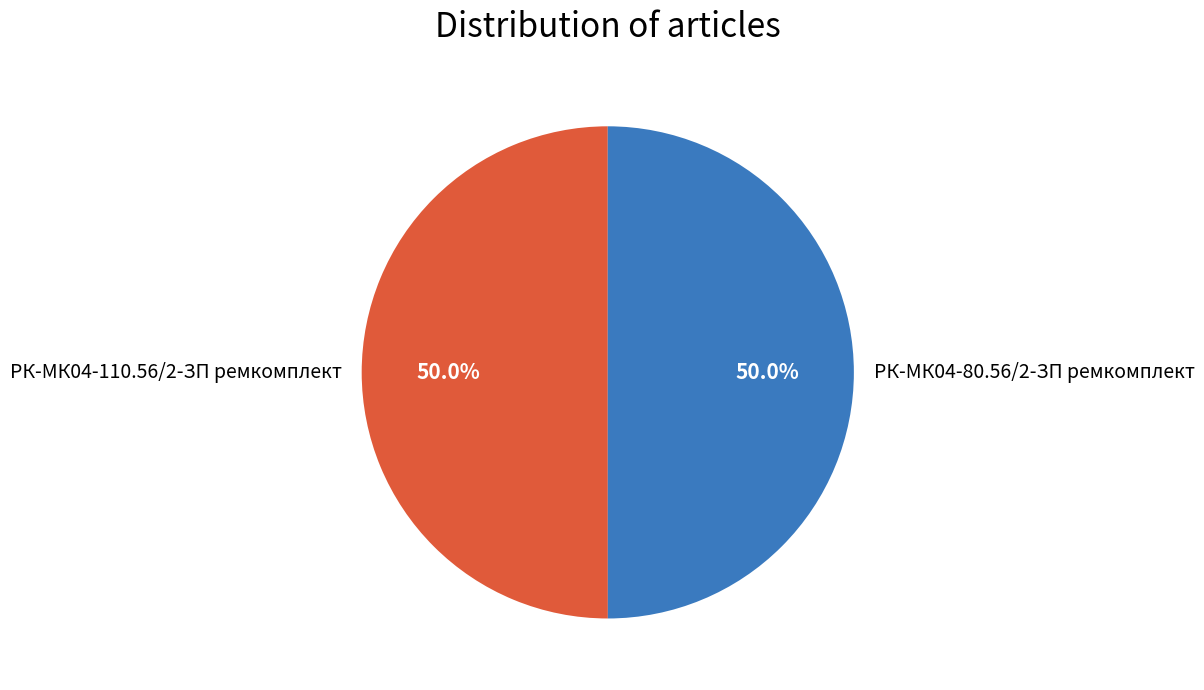

Is it true that РК-МК04-110.56/2-ЗП ремкомплект is 37% of the pie?

False